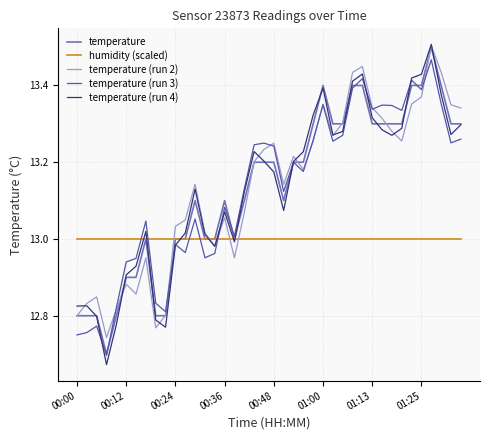

True or false: temperature (run 3) and temperature (run 4) cross at least once.

True